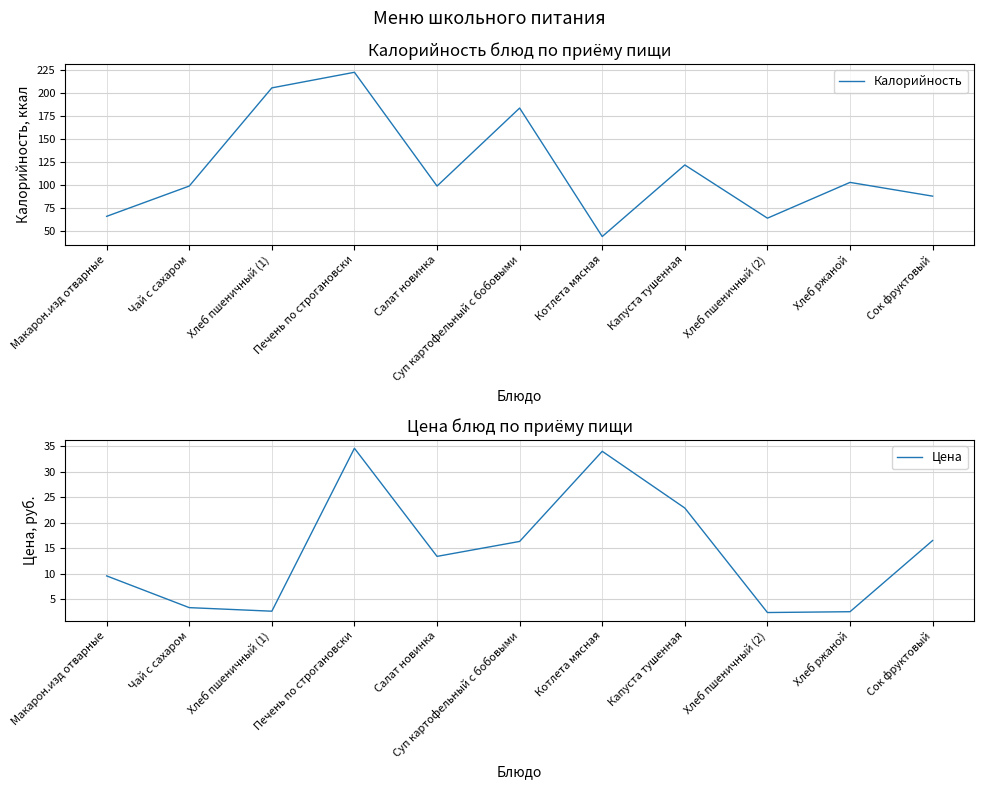

What is the label of the 11th point from the right?

Макарон.изд отварные